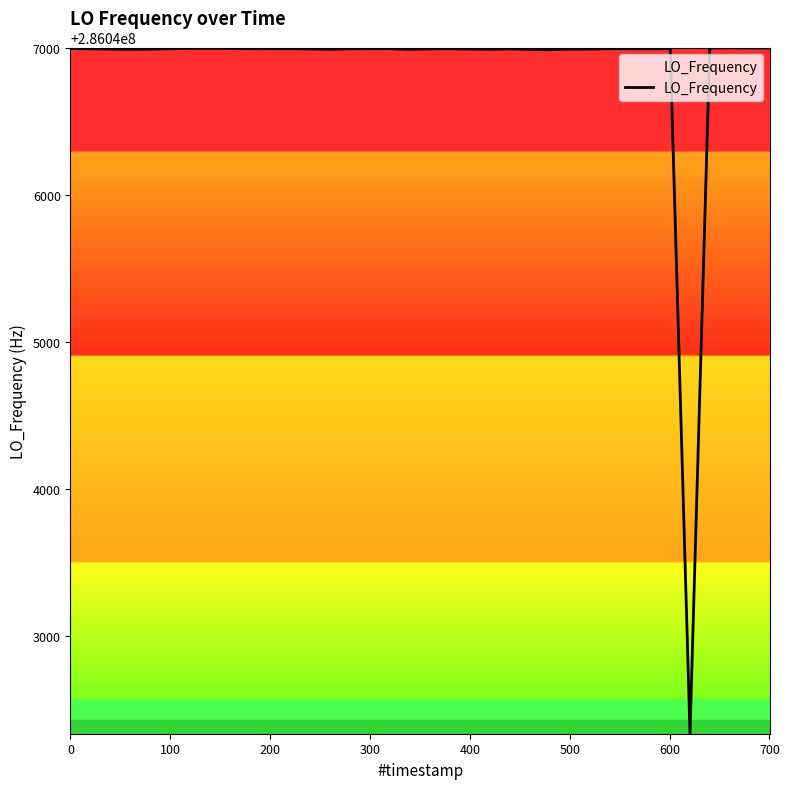

How many lines are shown in the chart?

1